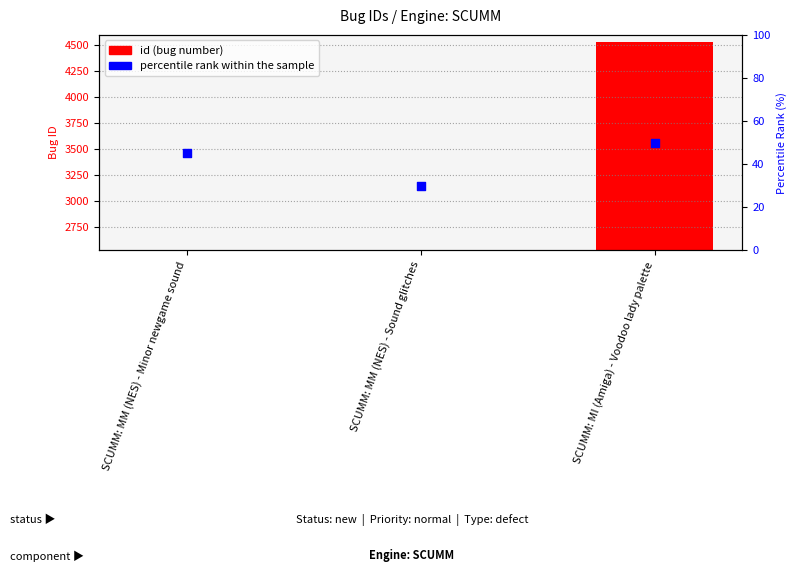

At how many categories does at least one series exceed 466?

1